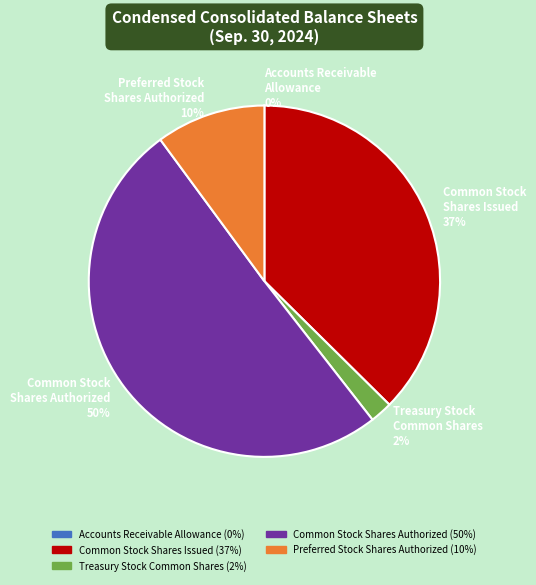

Between Common Stock Shares Issued 37% and Common Stock Shares Authorized 50%, which is larger?

Common Stock Shares Authorized 50%